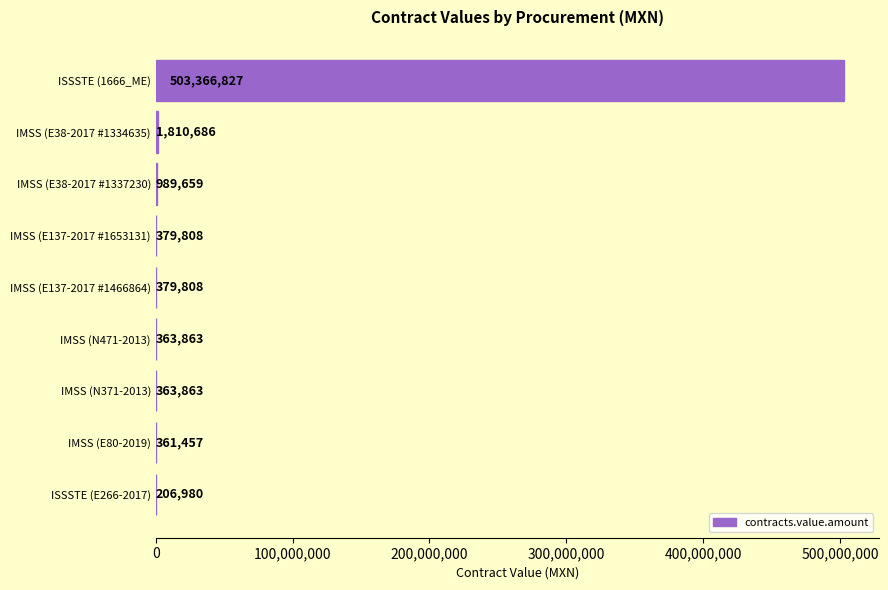

At which label is the value closest to 251786903?

IMSS (E38-2017 #1334635)